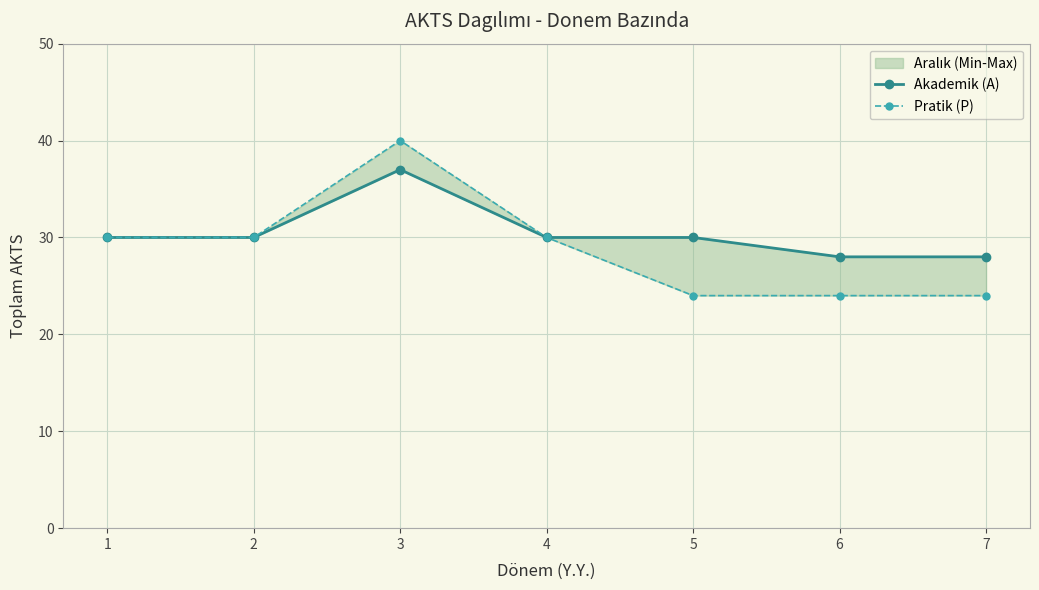

How many values in the Akademik (A) series are below 30?

2